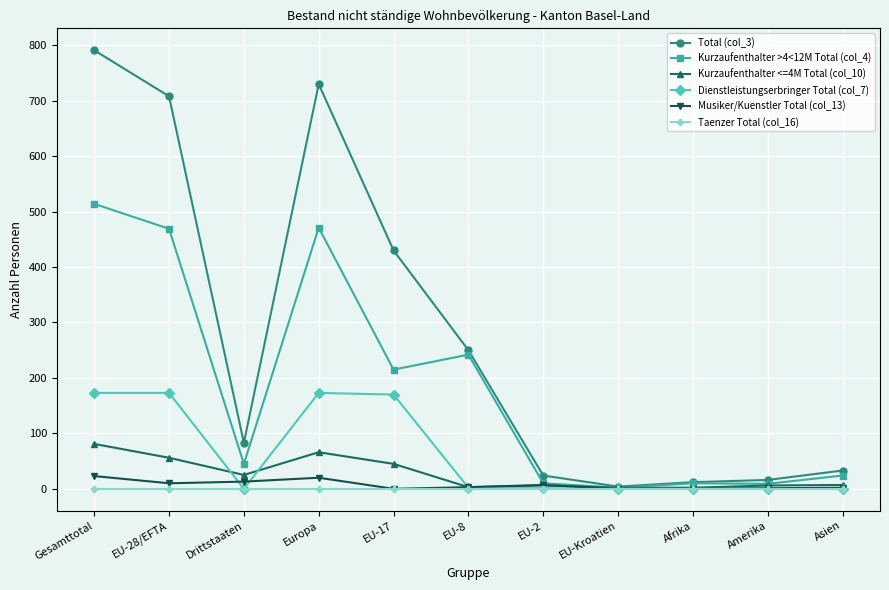

Which series has the widest spread of values?

Total (col_3)